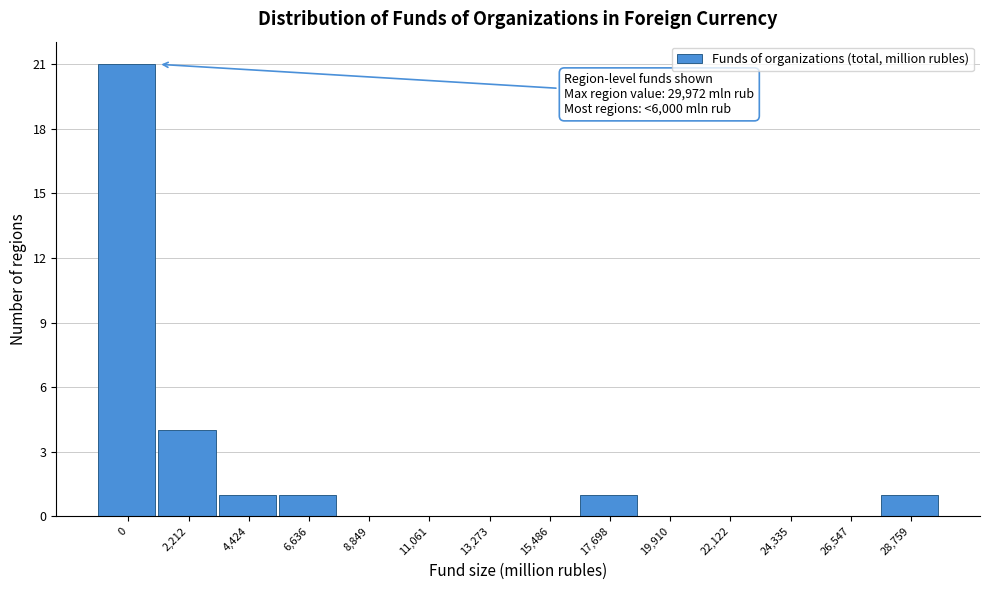

Reading left to right, what are all the values shown in this chart?

0=21	2,212=4	4,424=1	6,636=1	8,849=0	11,061=0	13,273=0	15,486=0	17,698=1	19,910=0	22,122=0	24,335=0	26,547=0	28,759=1